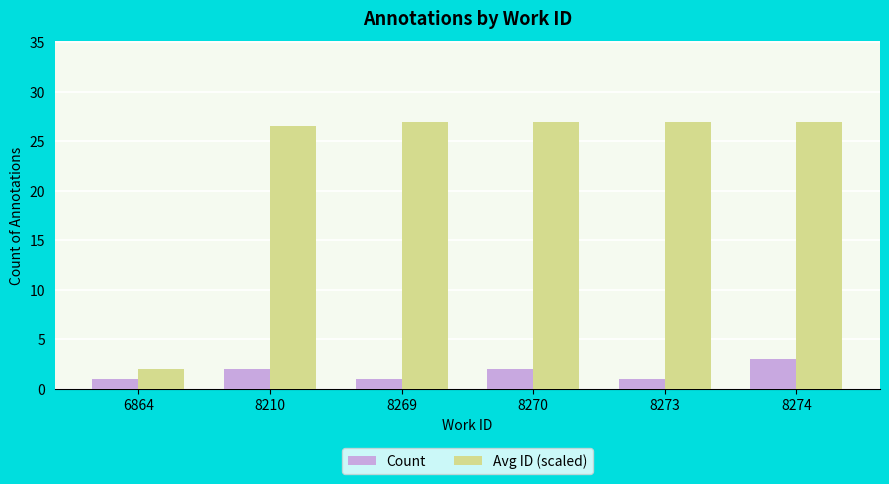

What is the maximum value for Count?

3.0